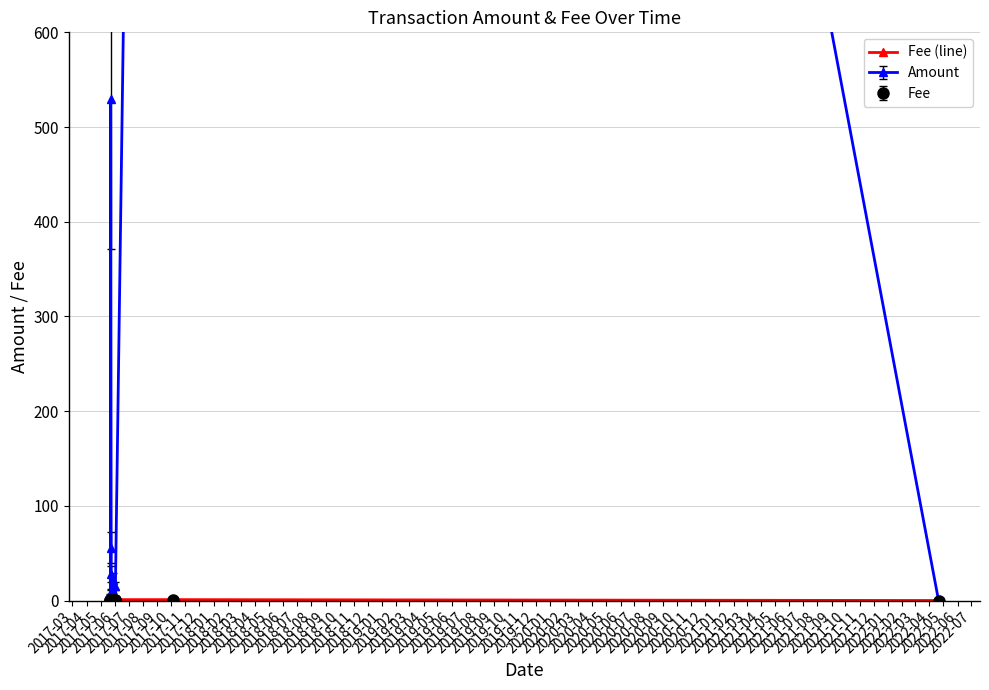

Reading left to right, what are all the values shown in this chart?

1.0	1.0	1.0	1.0	1.0	1.0	1.0	1.0	1.0	1.0	1.0	1.0	1.0	1.0	1.0	1.0	1.0	1.0	1.0	0.1